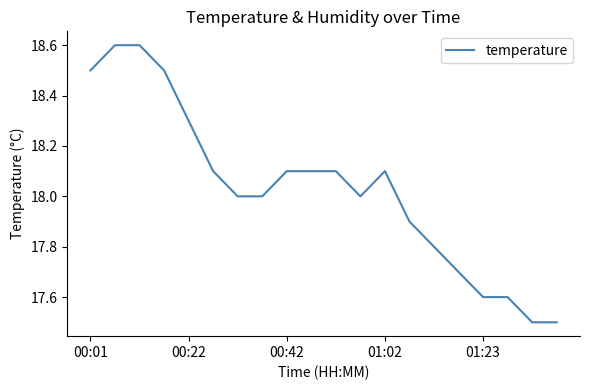

What is the smallest value displayed?

17.5